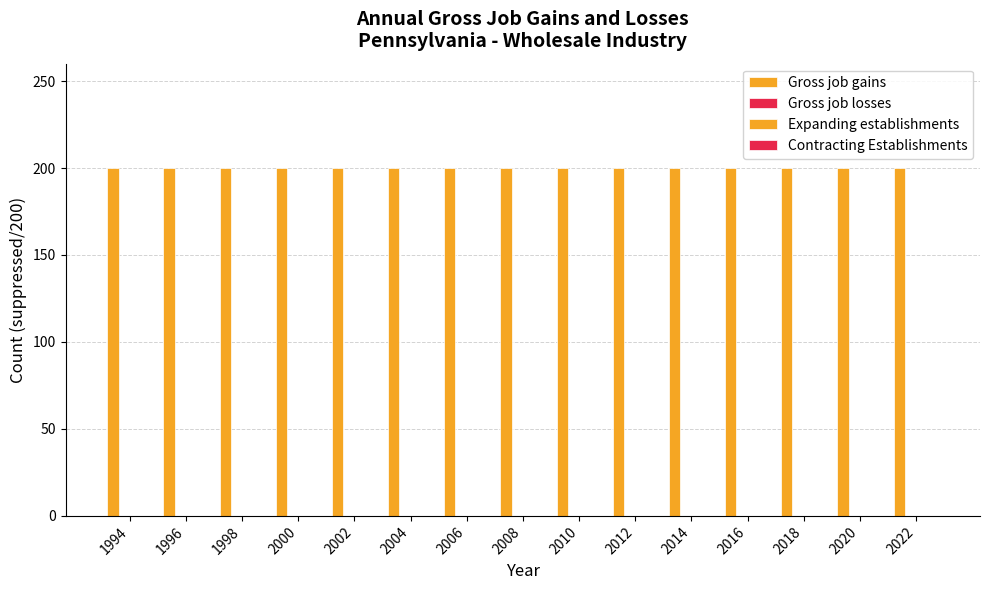

How many groups of bars are there?

15